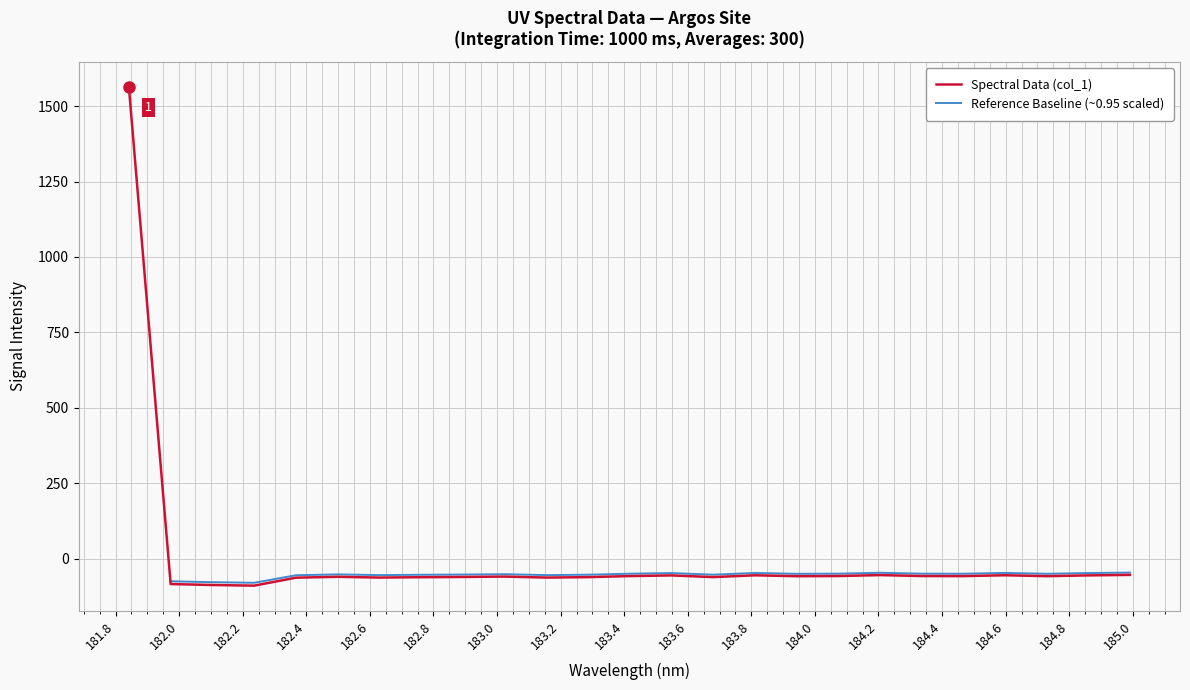

What is the difference between the values at 184.7290361848 and 183.811206745?

2.9